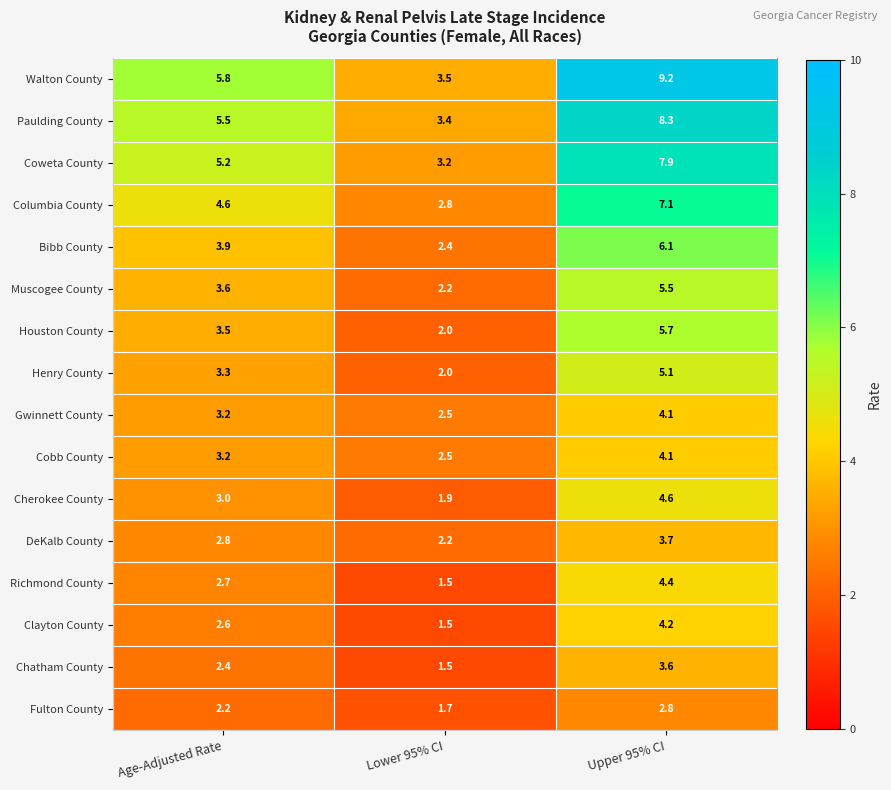

How many data points does each series have?

3